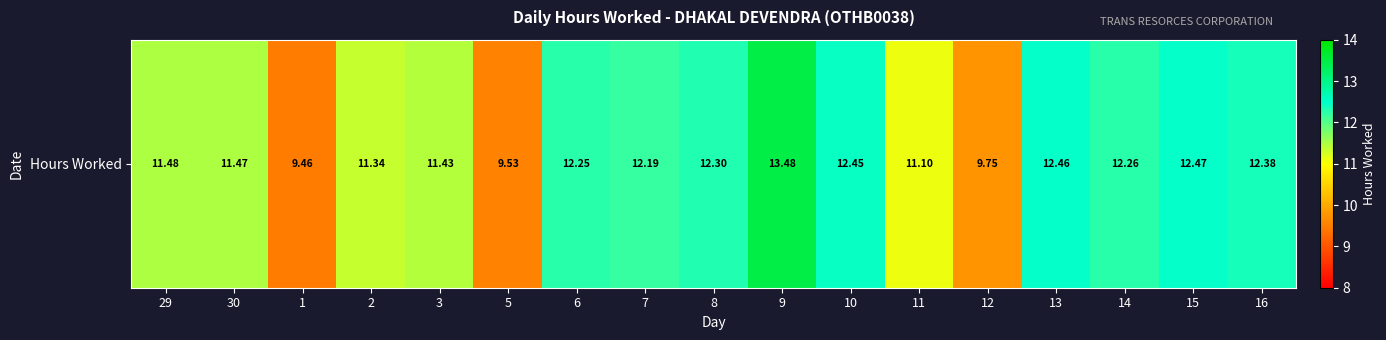

What is the change in value from 2 to 9?

+2.1